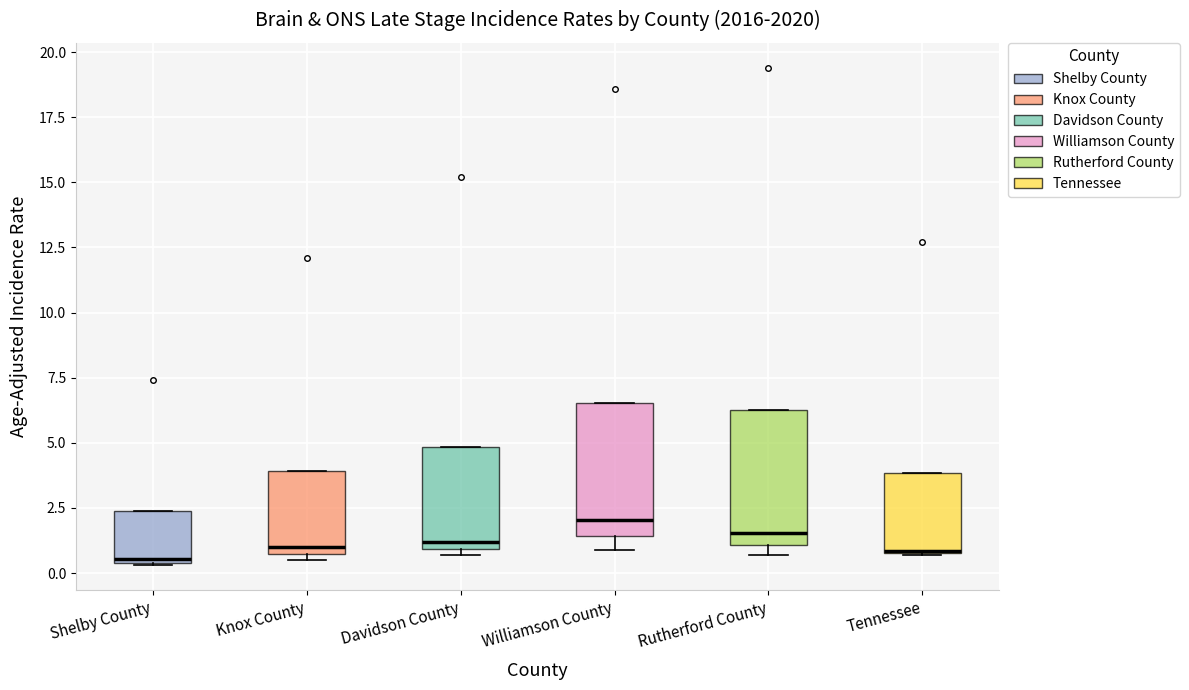

Reading left to right, transcribe this box plot: for each box, give where its median line is, the range the box spans, and where its two whiskers end, as read against the y-axis. The values are not printed on the chart, so give them approximately, as read against the axis.

Shelby County: median 0.5 (just above the box's lower edge), box 0.5 to 2.5, whiskers 0.5 to 2.5
Knox County: median 1.0, box 0.5 to 4.0, whiskers 0.5 (just below the box's lower edge) to 4.0
Davidson County: median 1.0 (just above the box's lower edge), box 1.0 to 5.0, whiskers 0.5 to 5.0
Williamson County: median 2.0, box 1.5 to 6.5, whiskers 1.0 to 6.5
Rutherford County: median 1.5, box 1.0 to 6.5, whiskers 0.5 to 6.5
Tennessee: median 1.0 (drawn on the box's lower edge), box 1.0 to 4.0, whiskers 0.5 to 4.0